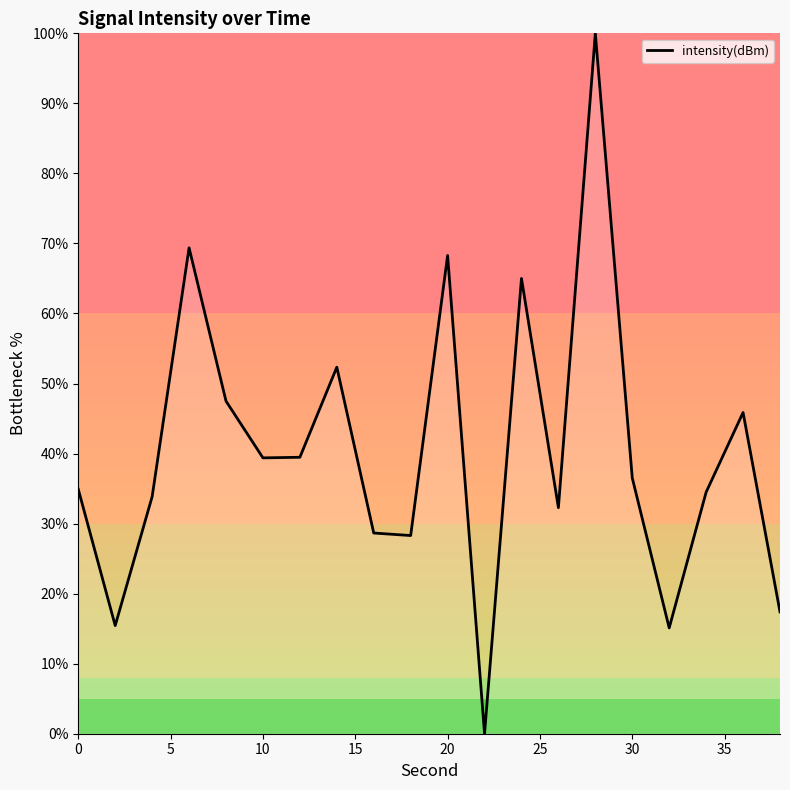

What is the maximum value shown in the chart?

100.0